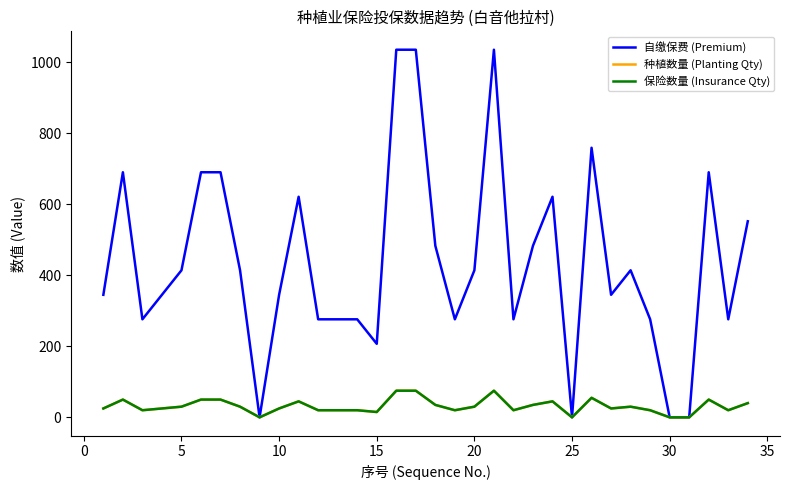

Does the chart display data point markers on the line(s)?

No